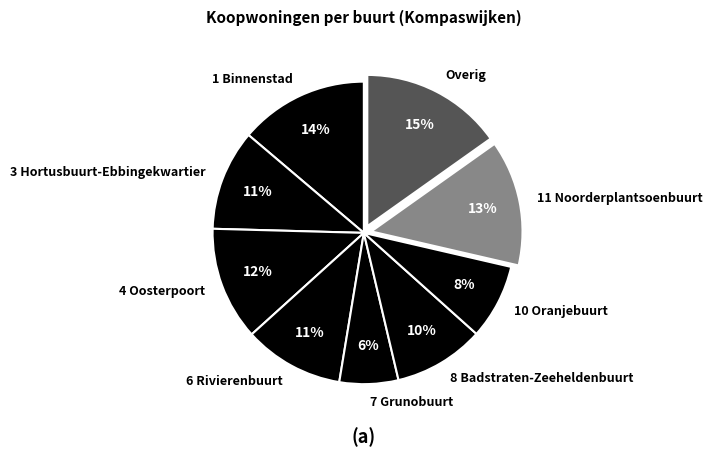

Approximately how many times larger is the value at 6 Rivierenbuurt compared to 11 Noorderplantsoenbuurt?

0.8